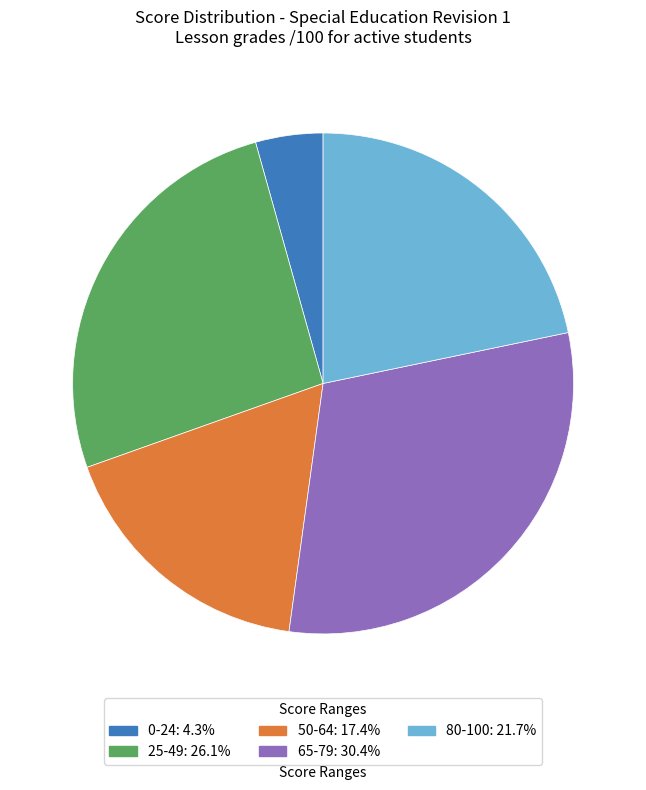

Approximately how many times larger is the value at 65-79: 30.4% compared to 25-49: 26.1%?

1.2